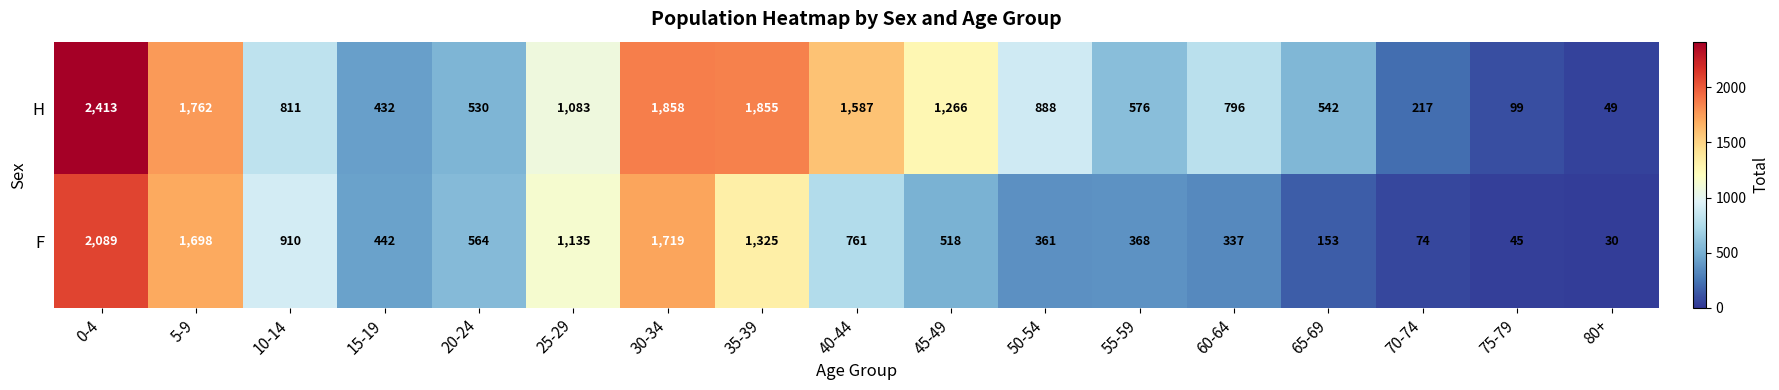

At which category does the chart reach its peak across all series?

0-4